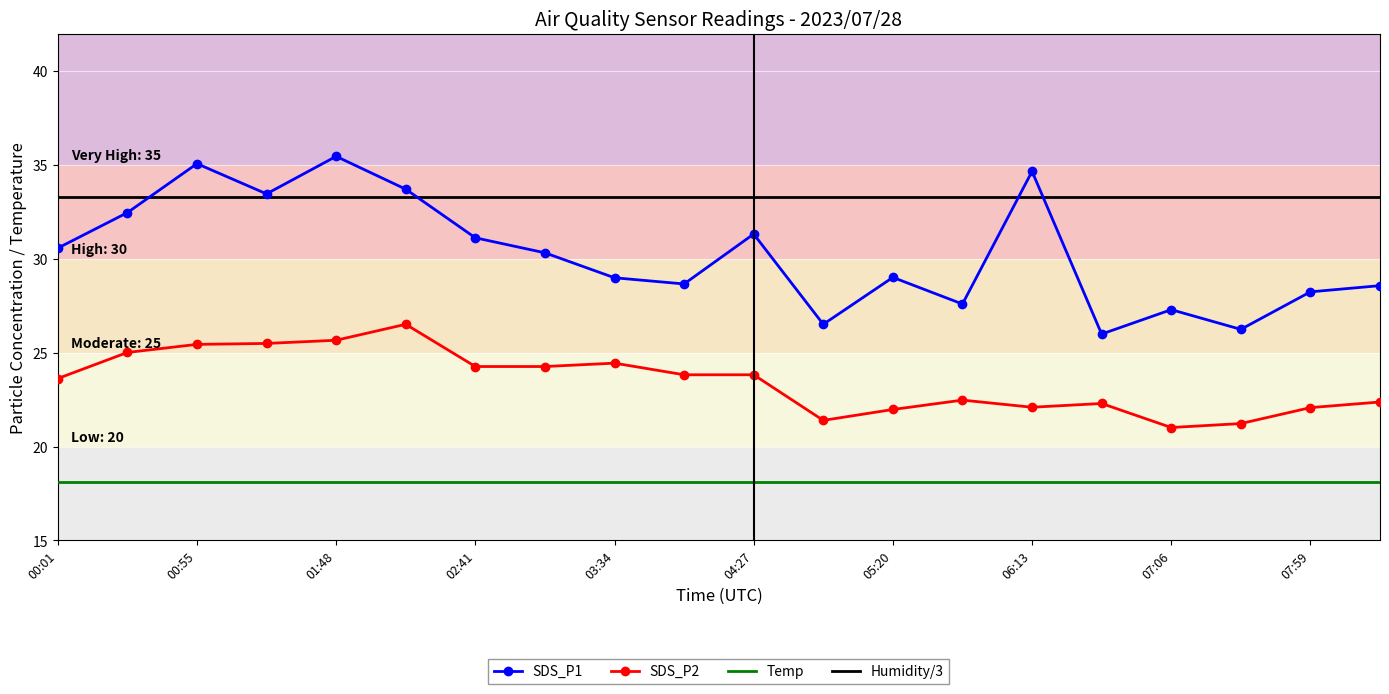

Which series has the largest range (max minus min)?

SDS_P1